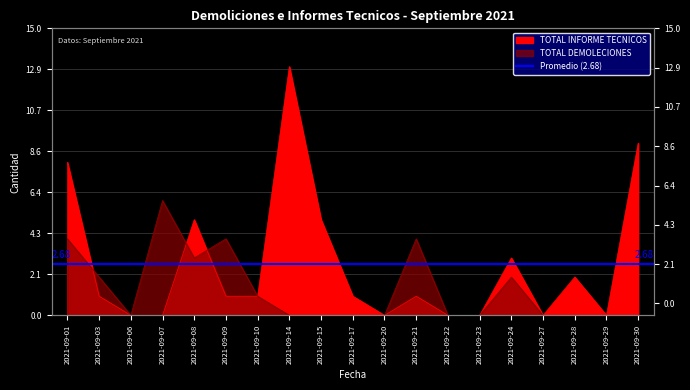

What is the total value across all series at 2021-09-24?

5